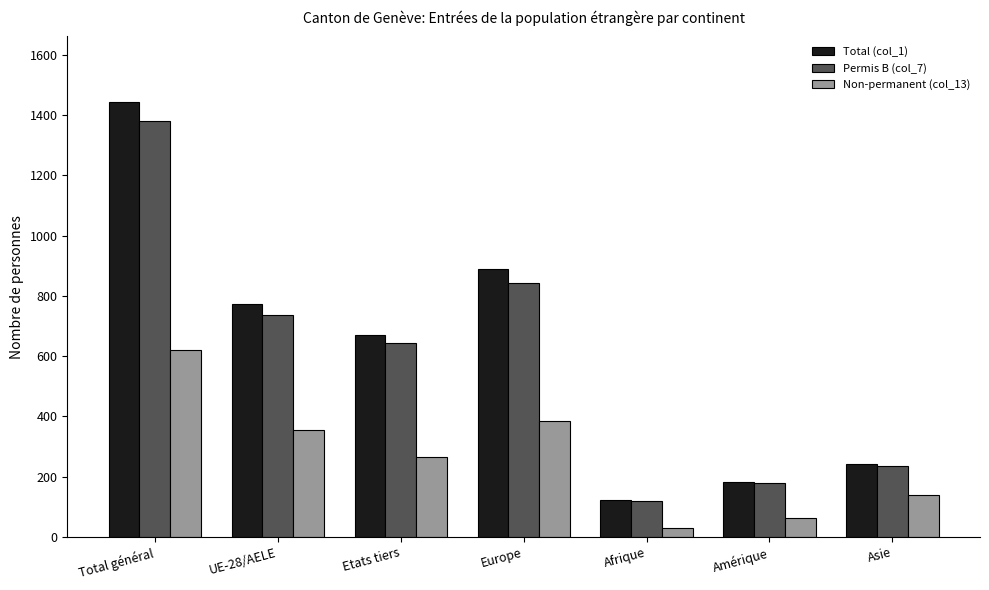

What value does the Permis B (col_7) series have at Amérique, to the nearest 50?

200